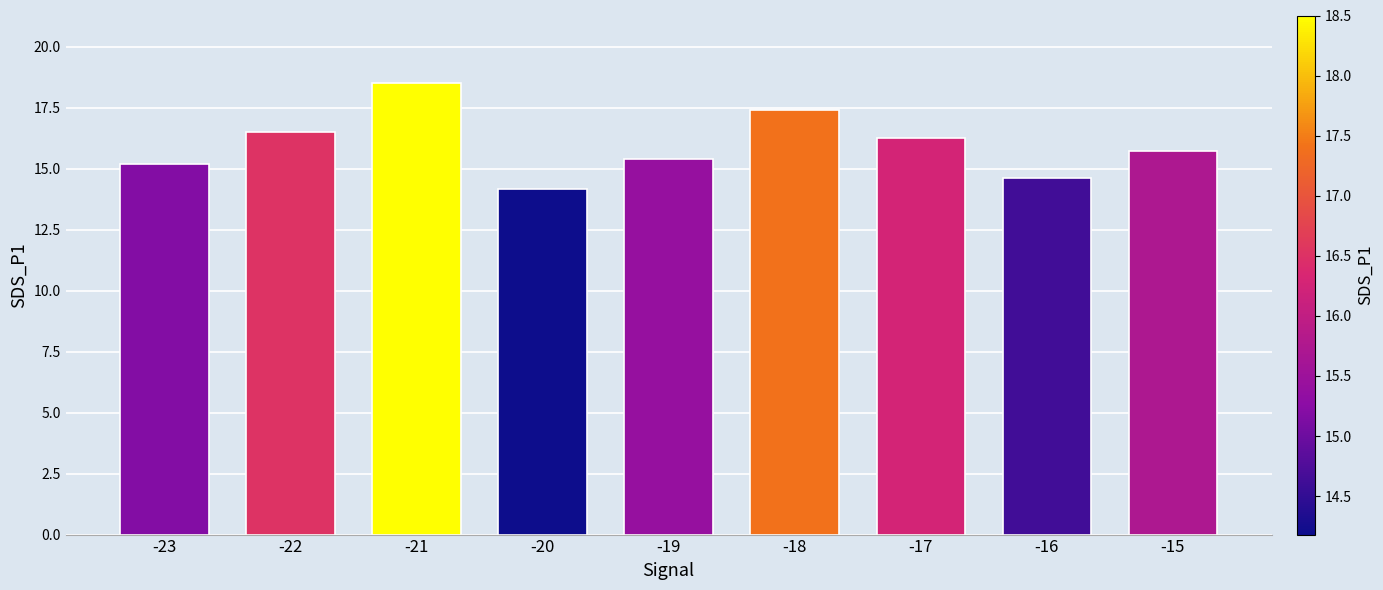

How many data points are less than 15?

2